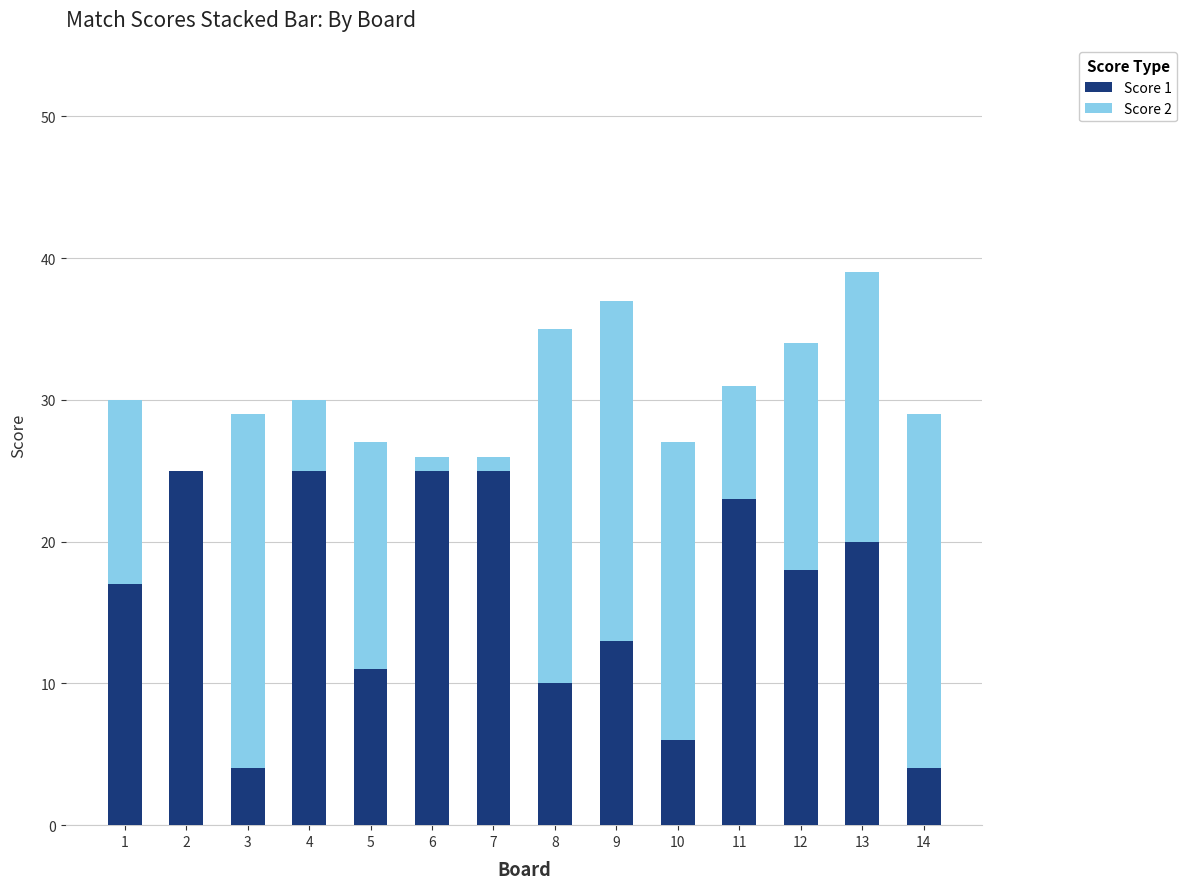

What are all the series names shown in the legend?

Score 1, Score 2